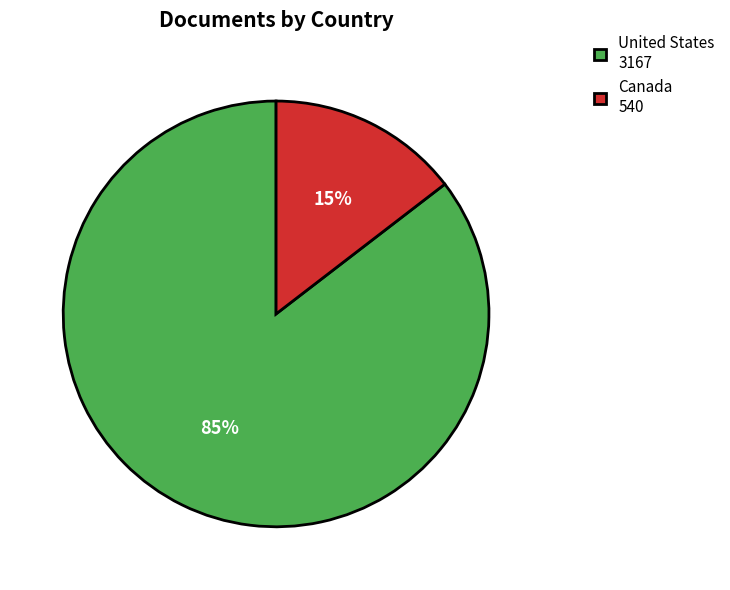

True or false: Canada accounts for 15% of the total.

True